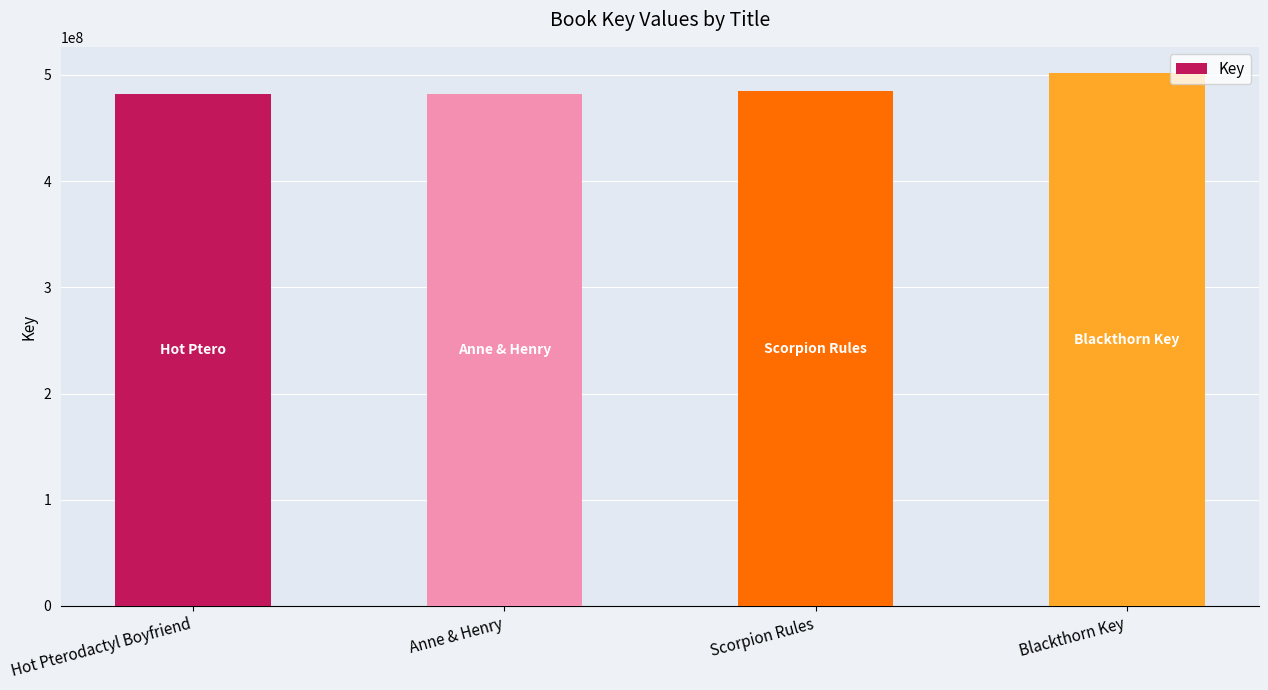

What is the difference between the values at Hot Pterodactyl Boyfriend and Anne & Henry?

398830